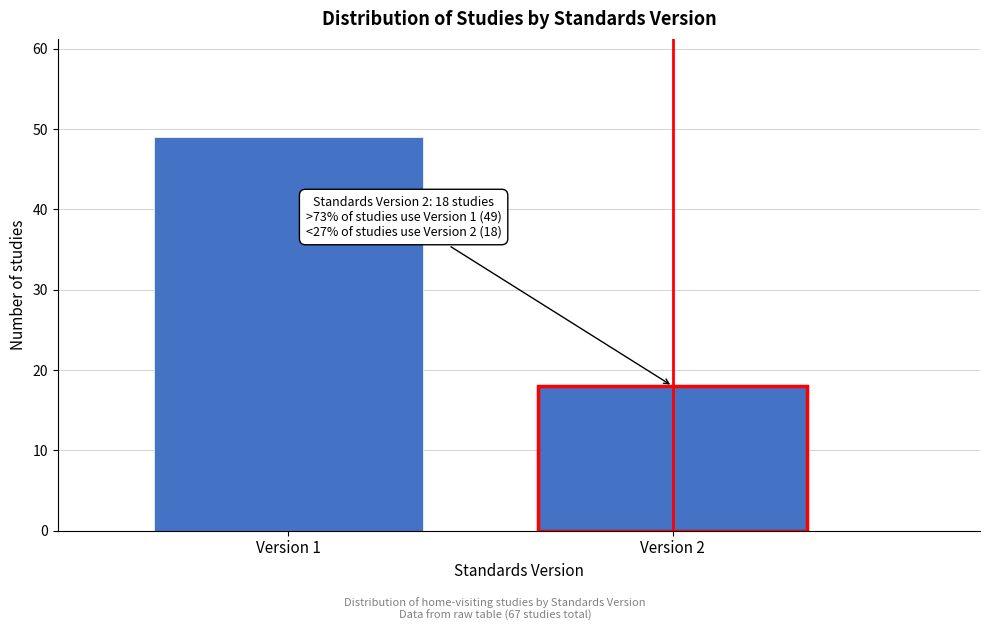

Reading left to right, what are all the values shown in this chart?

49	18